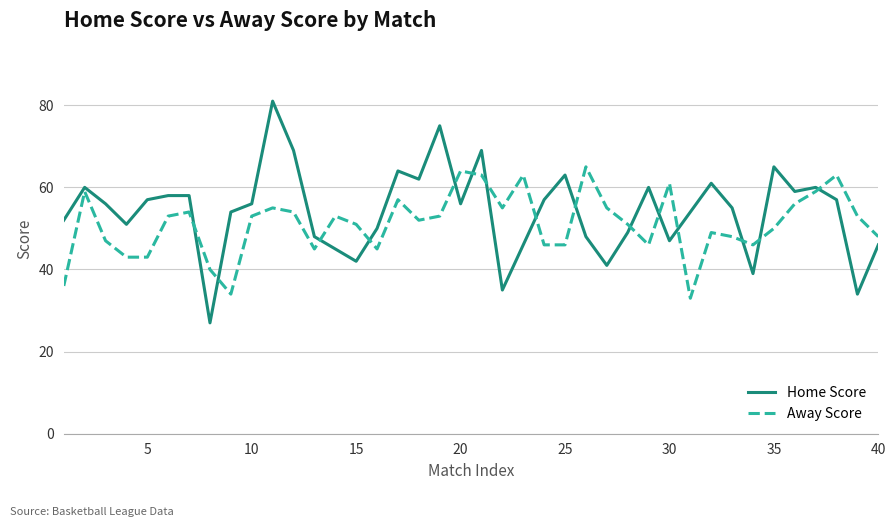

Rank the series by their maximum value, from lowest to highest.

Away Score, Home Score